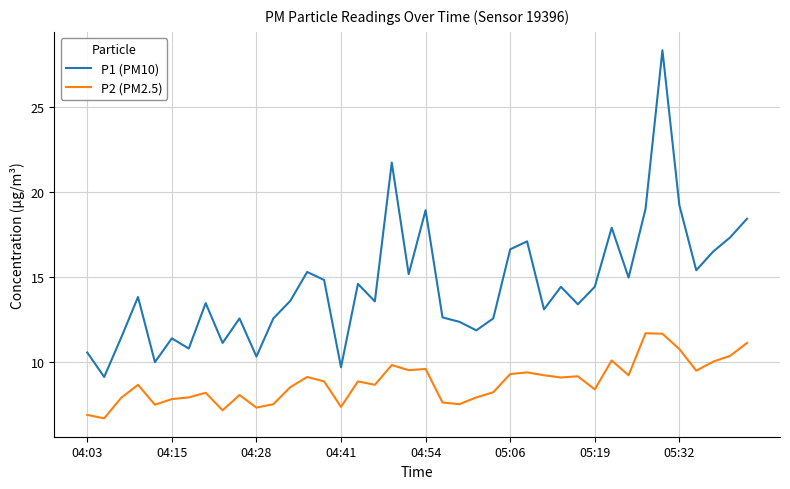

How many lines are shown in the chart?

2